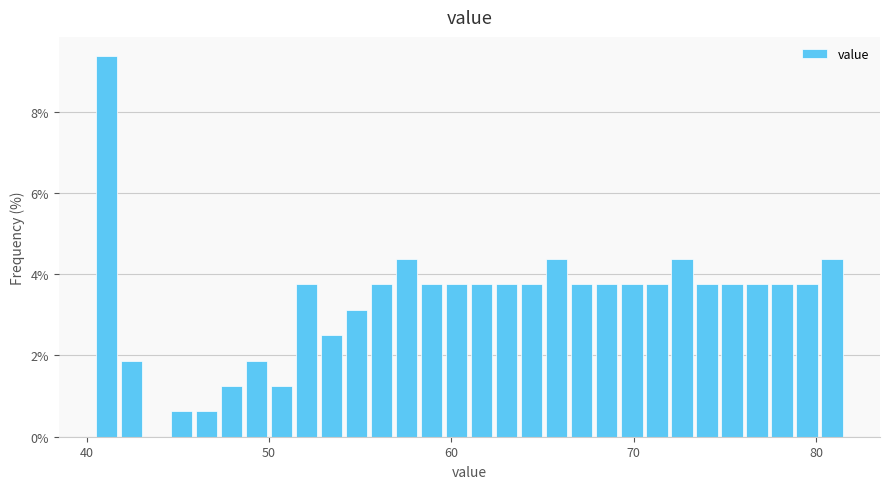

Around what value on the x-axis is the tallest bar? Give the approximate position of its centre, as read against the axis.

41